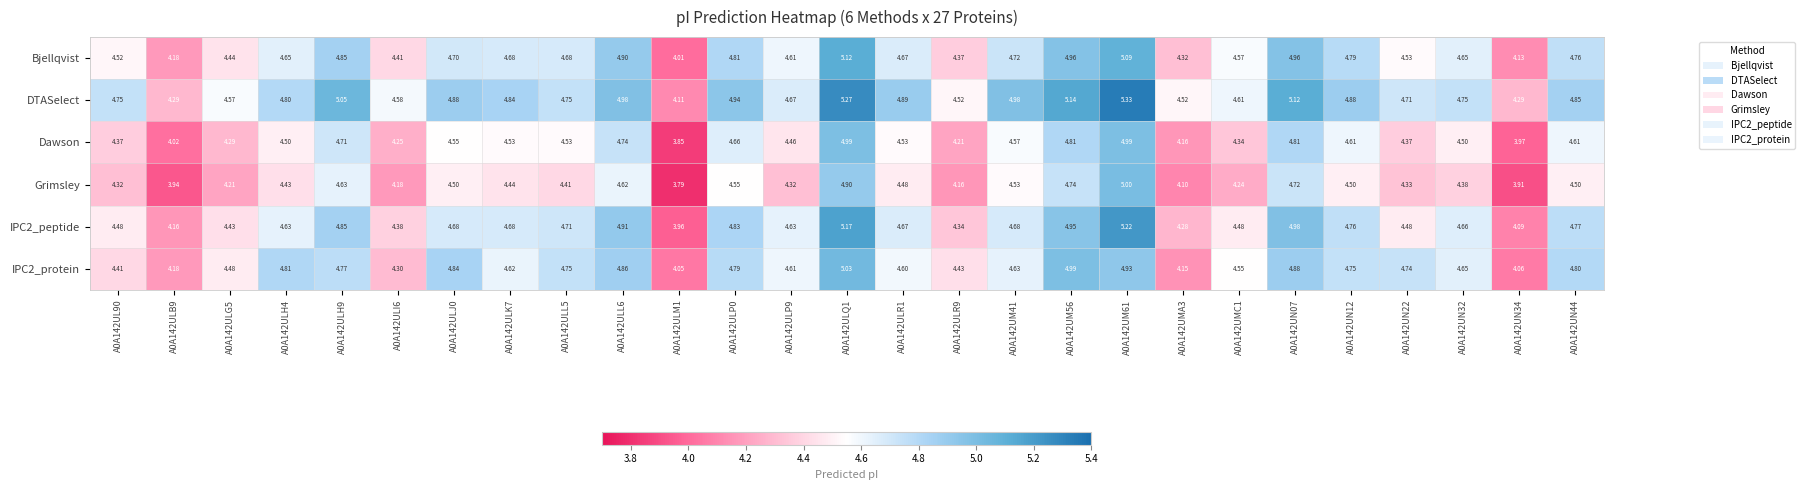

Between A0A142ULM1 and A0A142UMC1, which series saw the biggest shift?

Bjellqvist